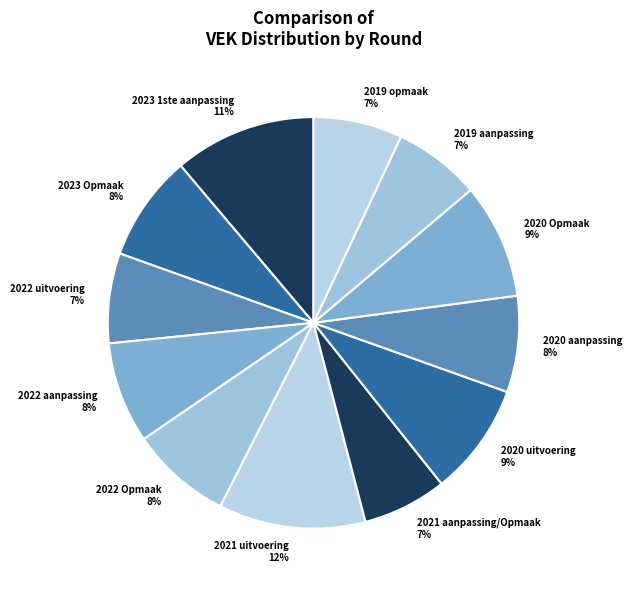

How many slices are in this pie chart?

12